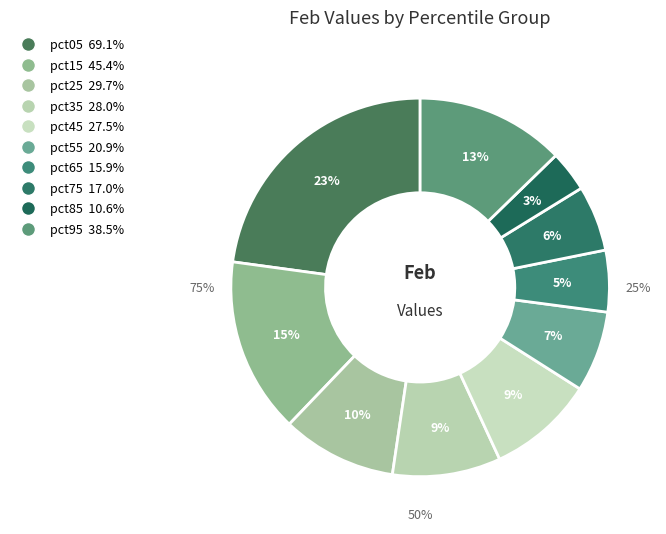

What is the total percentage of pct05 and pct65?

28.1%